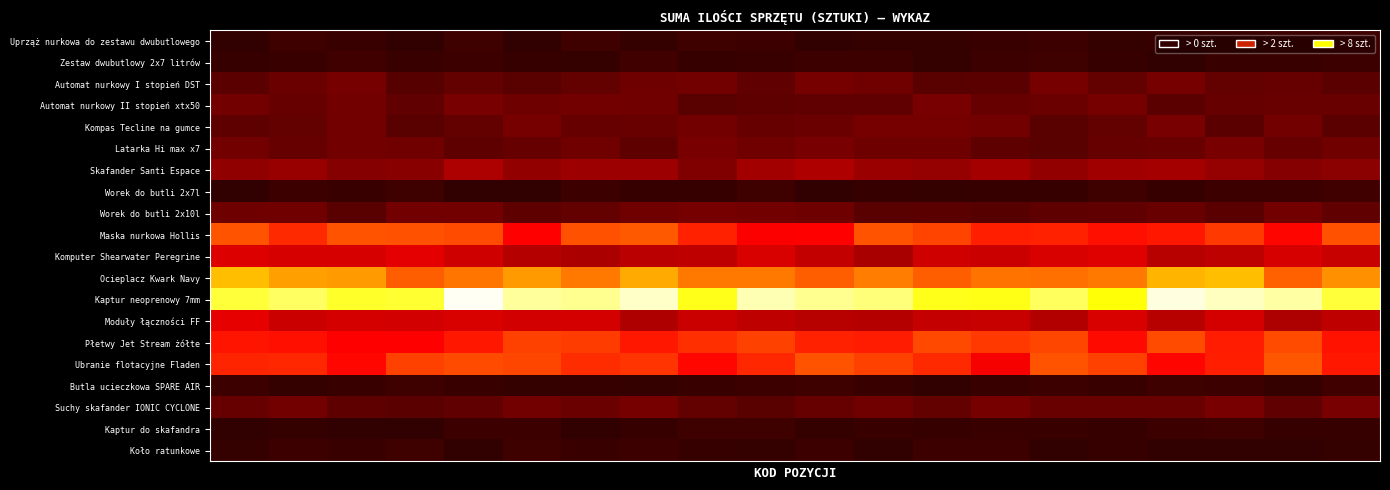

At how many categories does at least one series exceed 1?

20